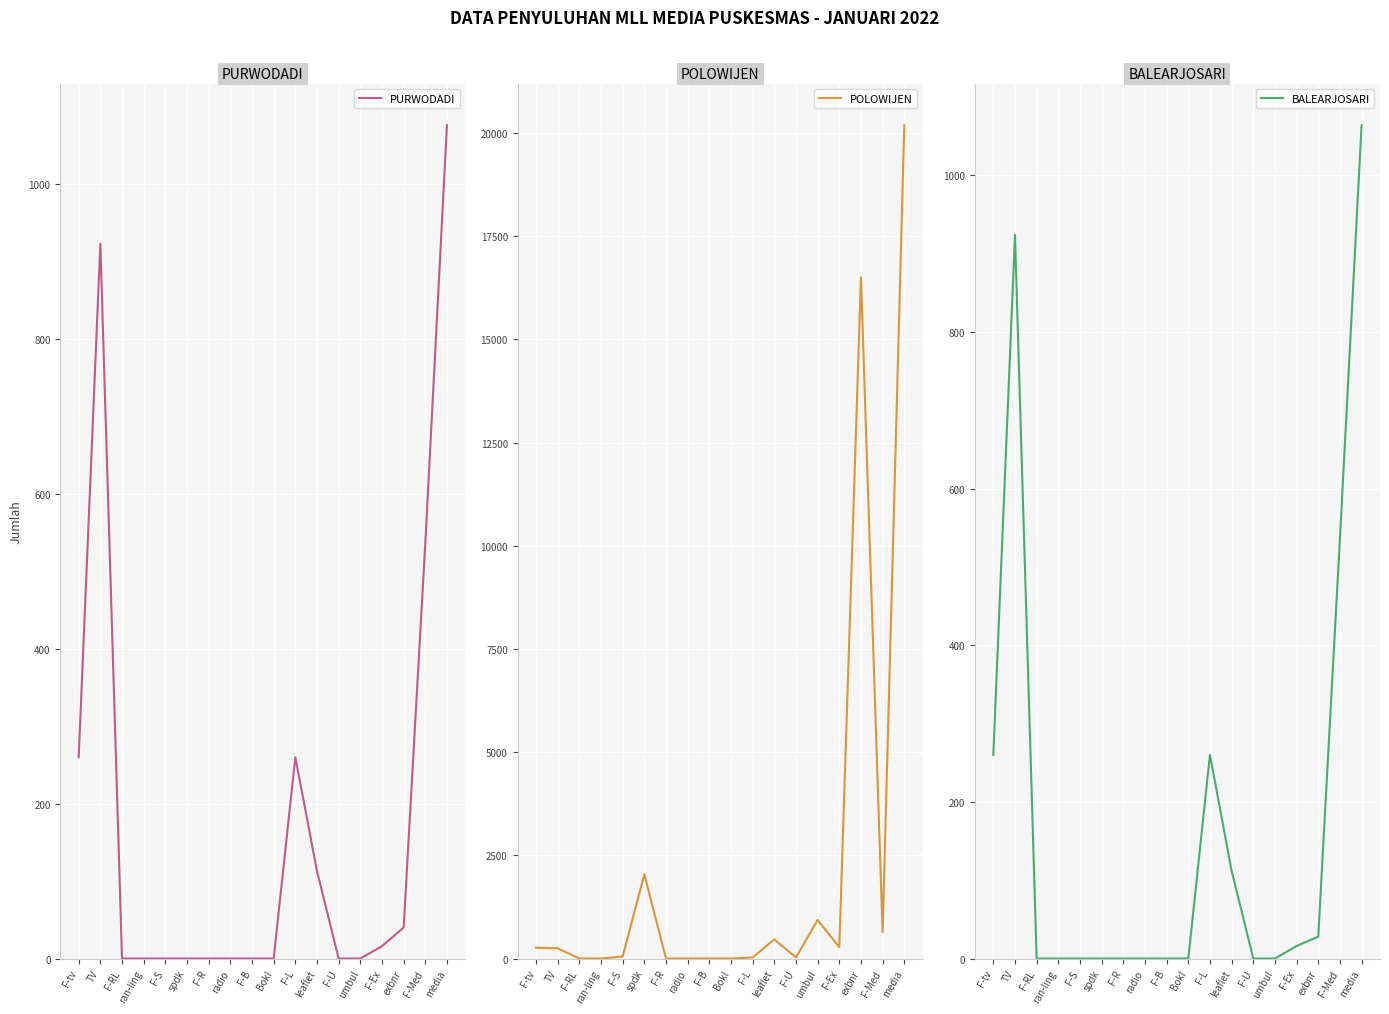

True or false: BALEARJOSARI has more than 2 interior local peaks.

False